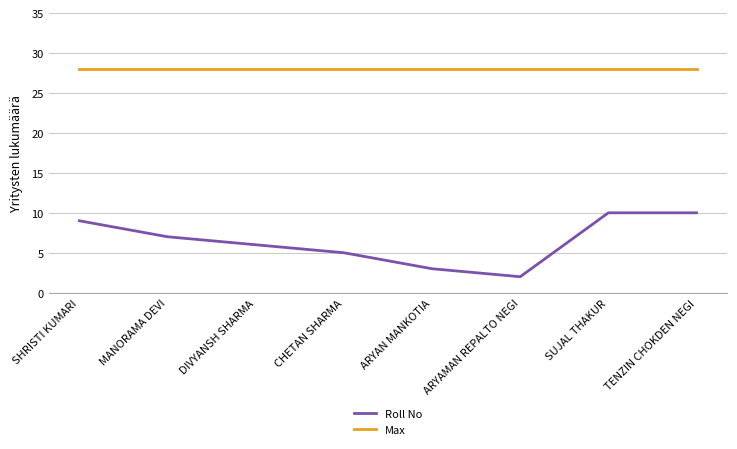

Read the Max value at SUJAL THAKUR.

28